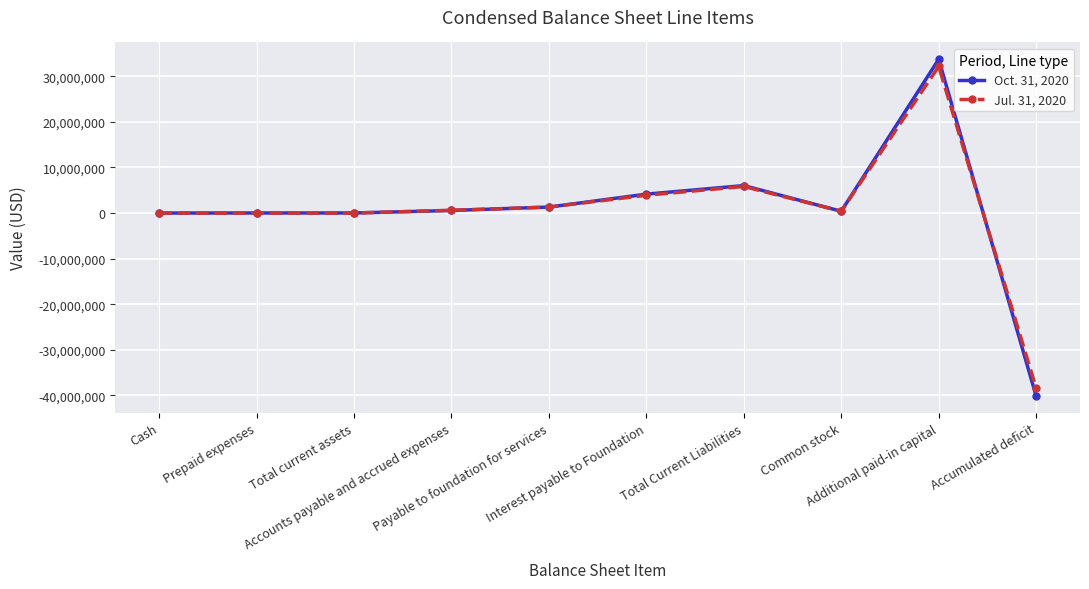

Which series has the largest range (max minus min)?

Oct. 31, 2020